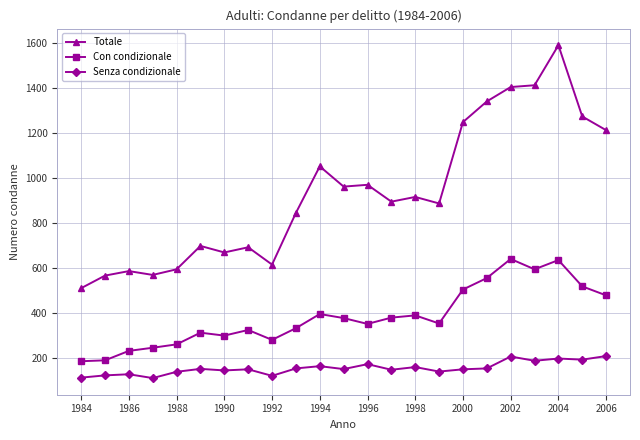

Which series has the largest total across all categories?

Totale